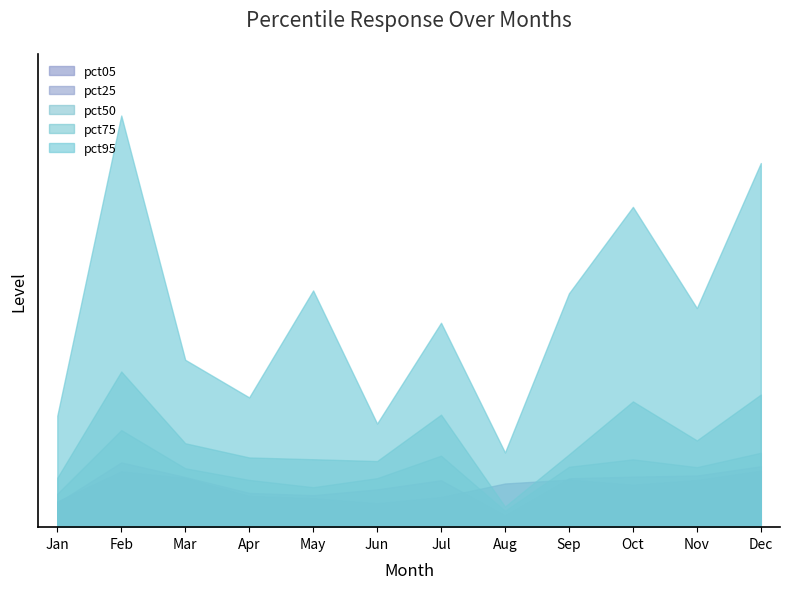

What is the total value across all series at Dec?

1.4